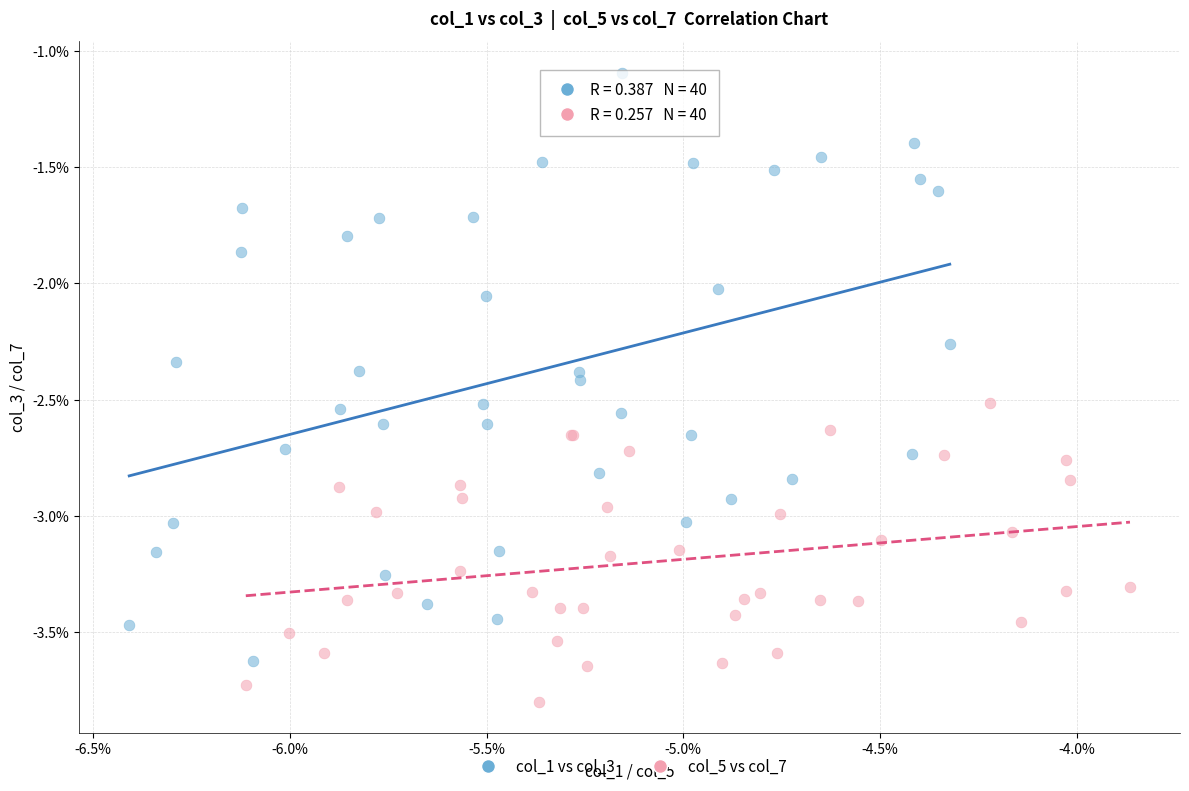

Which series has the largest Y range (max minus min)?

col_1 vs col_3